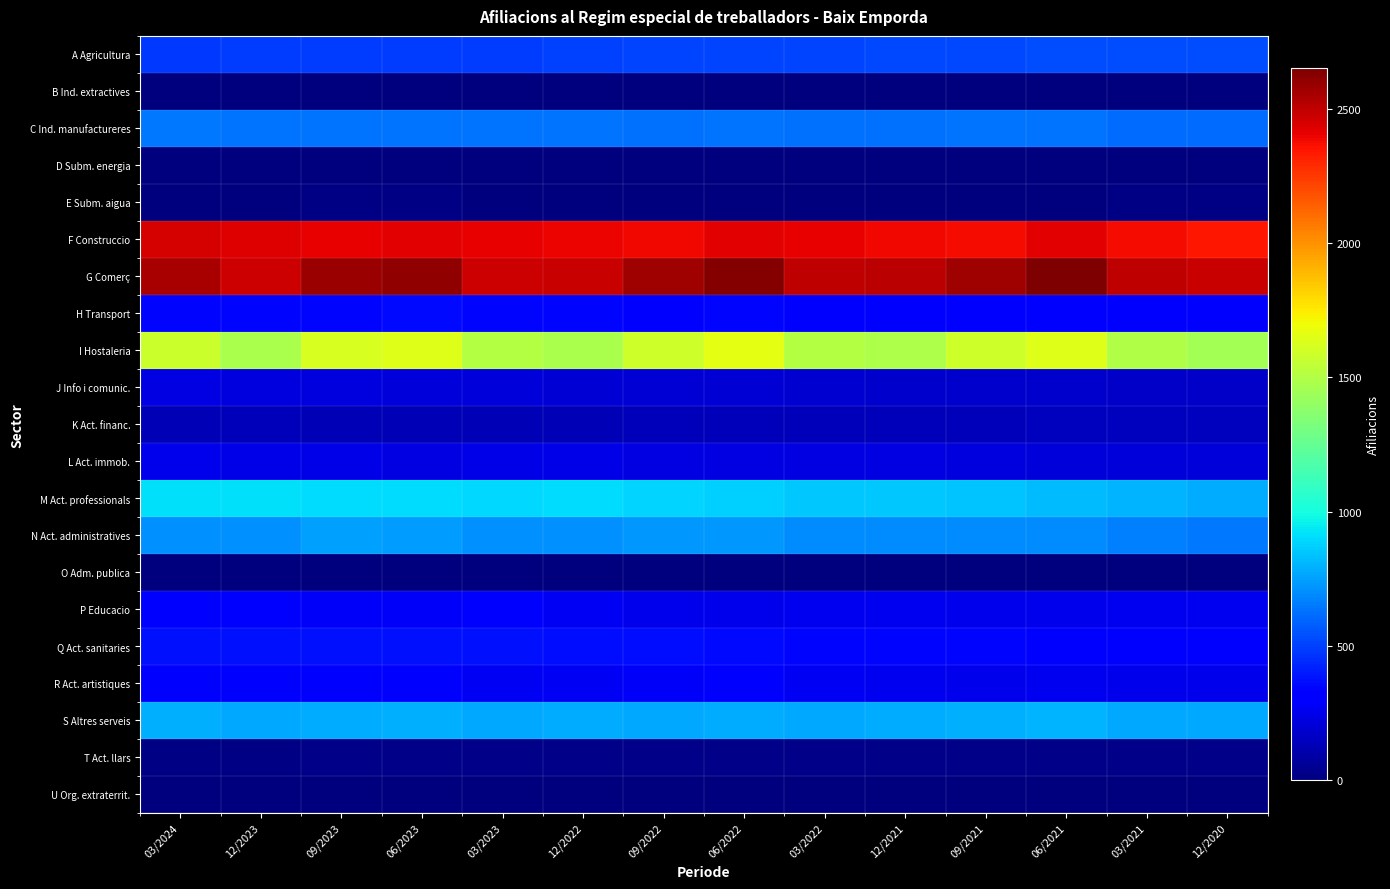

What is the total value across all series at 12/2022?

11775